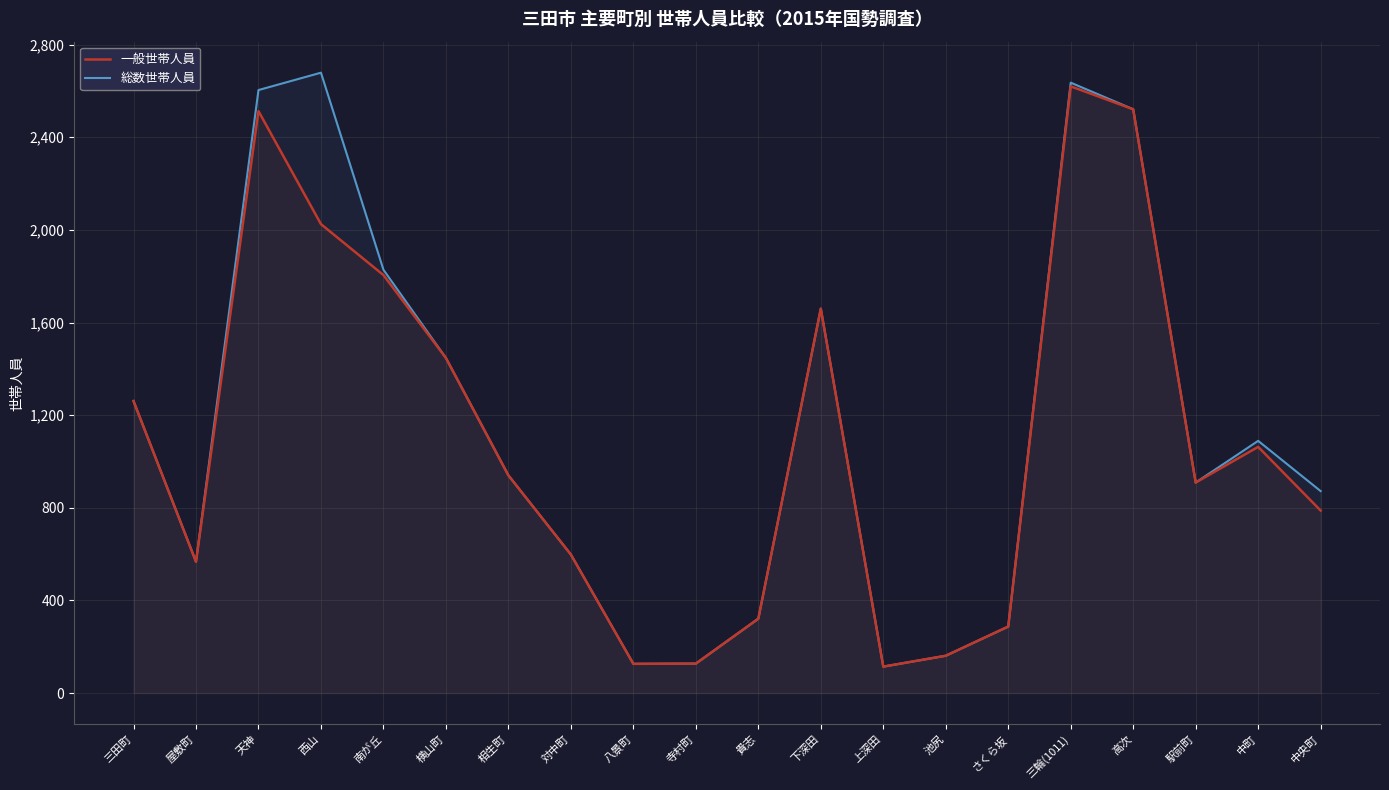

What is the sum of the 一般世帯人員 values at 天神 and 三輪(1011)?

5133